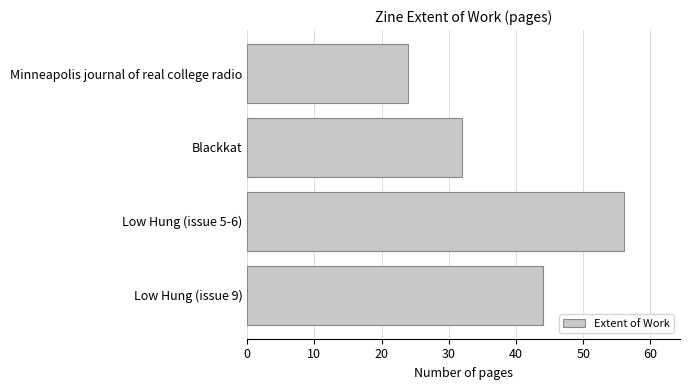

What value does the data have at Minneapolis journal of real college radio, to the nearest 5?

25